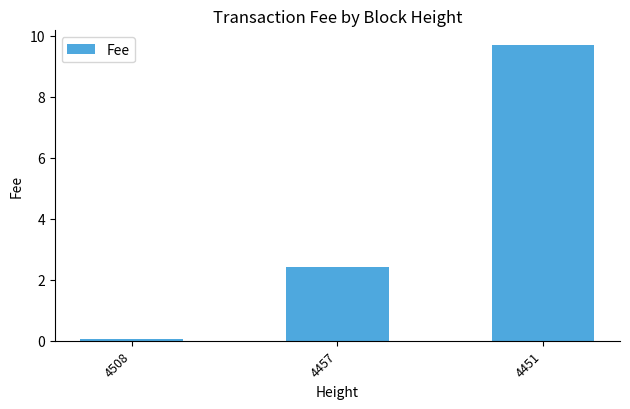

What is the value of the 2nd bar from the left?

2.4